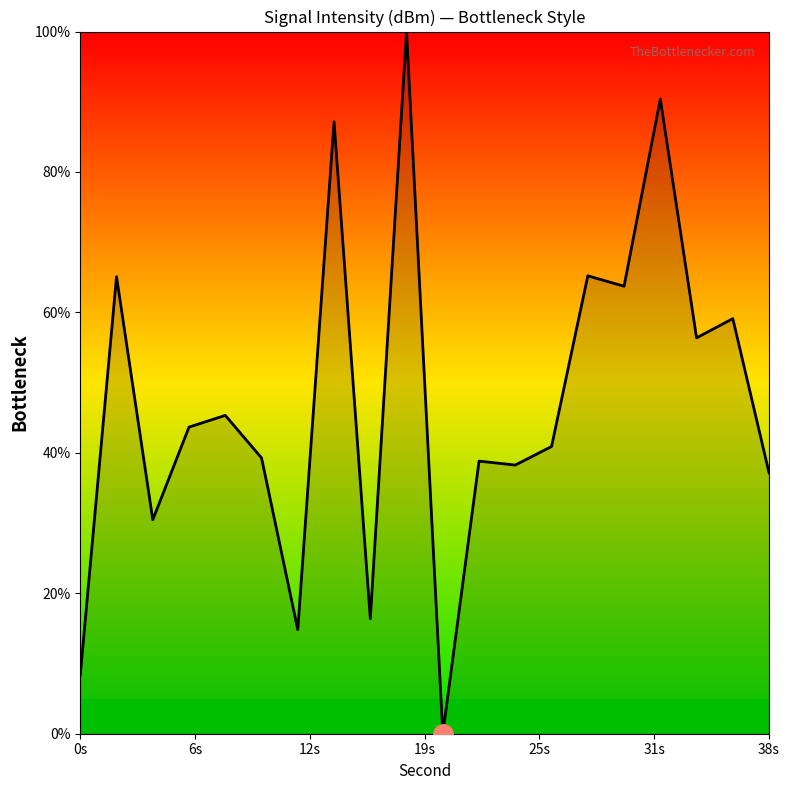

How many values are above zero?

19